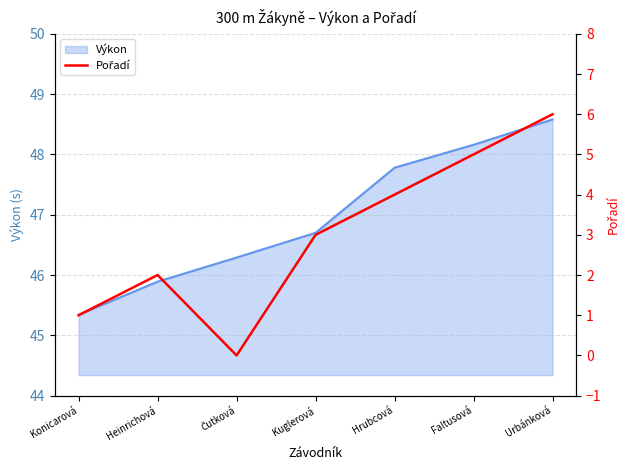

True or false: the data shows 3 at Kuglerová.

True